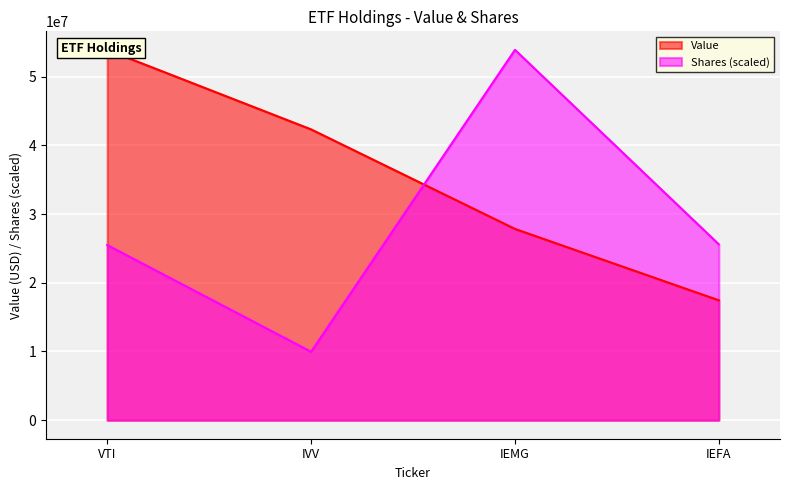

In Shares (scaled), how many points are lower than both neighbors (excluding endpoints)?

1